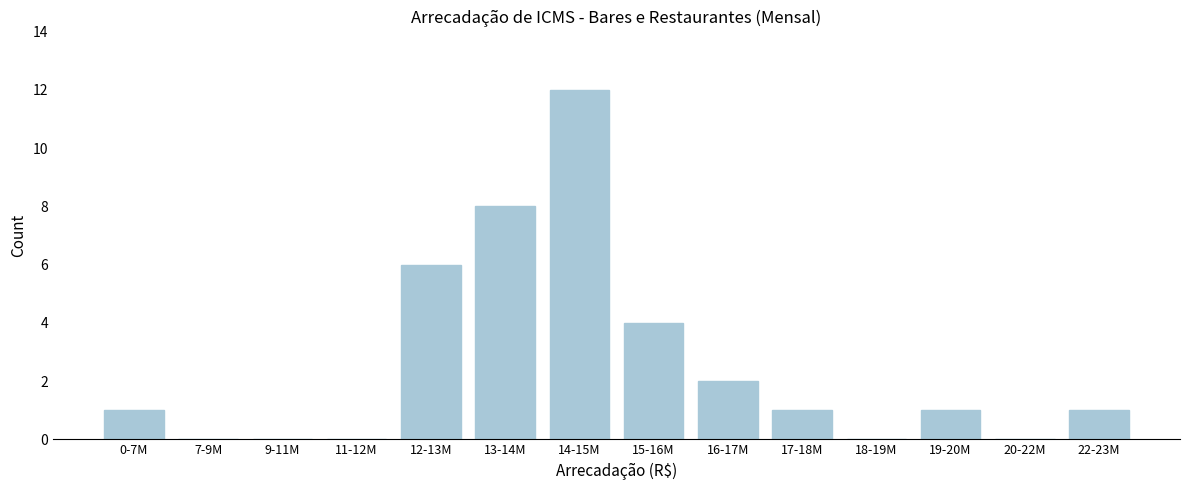

Reading left to right, list all the values displayed in this chart.

0-7M=1	7-9M=0	9-11M=0	11-12M=0	12-13M=6	13-14M=8	14-15M=12	15-16M=4	16-17M=2	17-18M=1	18-19M=0	19-20M=1	20-22M=0	22-23M=1